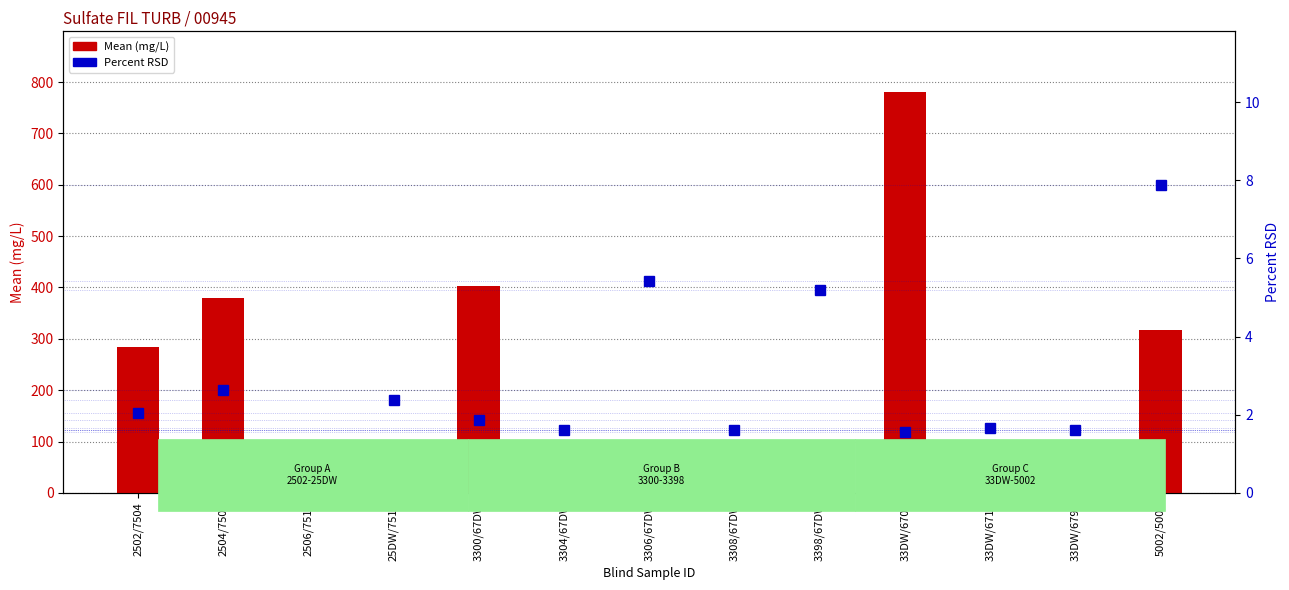

List the labels in order of Percent RSD value, smallest first.

2506/7510, 33DW/6700, 3308/67DW, 3304/67DW, 33DW/6798, 33DW/6710, 3300/67DW, 2502/7504, 25DW/7510, 2504/7502, 3398/67DW, 3306/67DW, 5002/5004